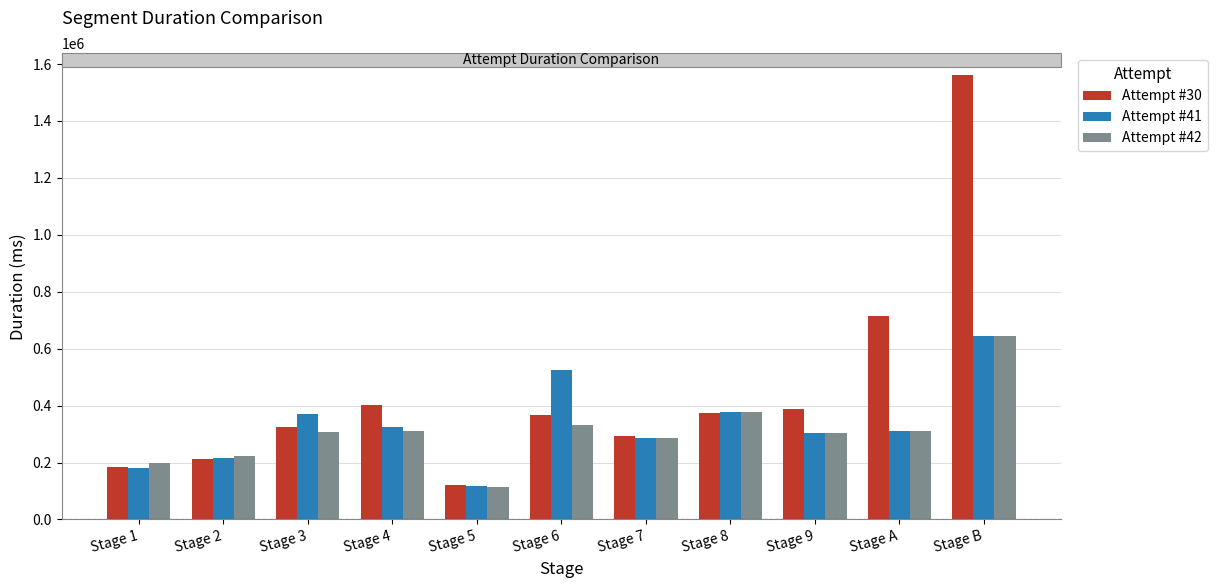

What is the highest value of the Attempt #42 series?

645815